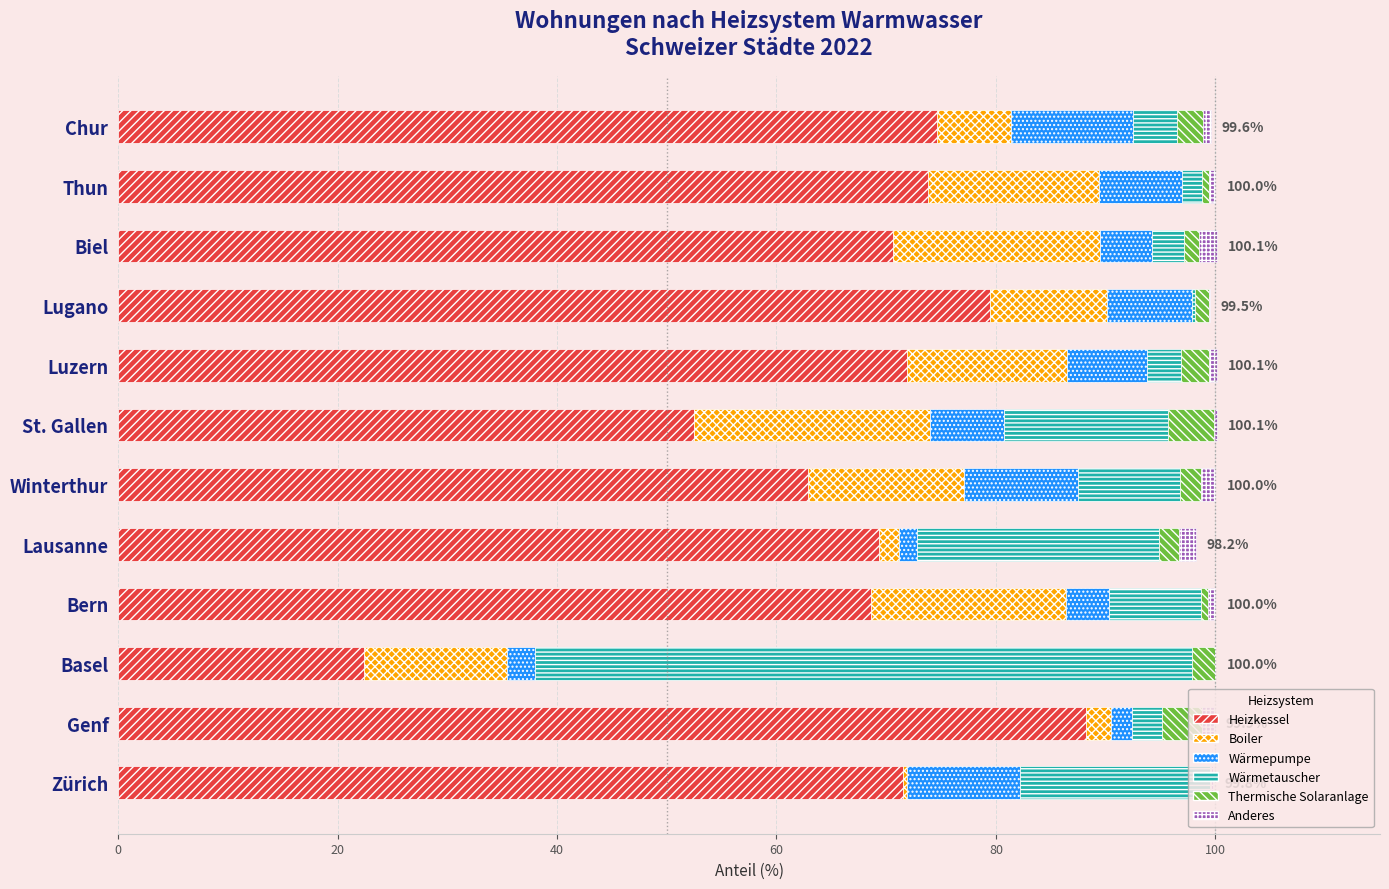

At which label does Heizkessel reach its peak?

Genf